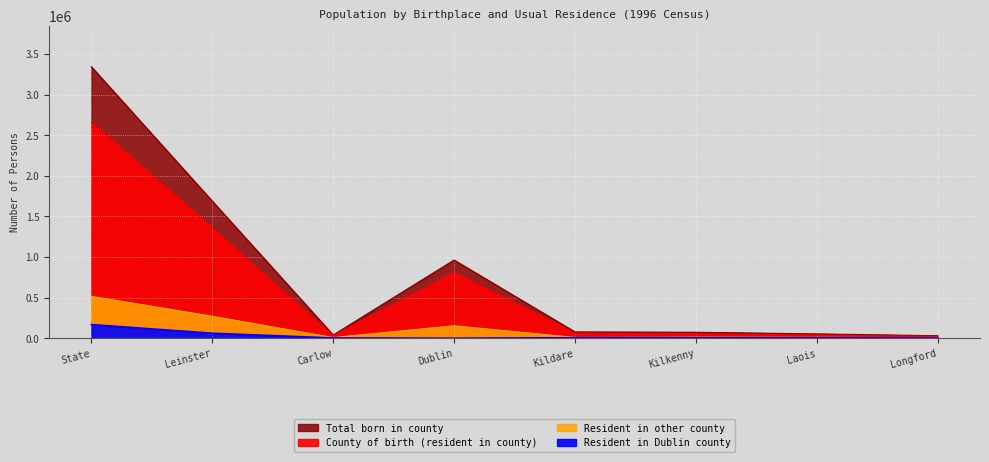

The County of birth (resident in county) series shows 112714 at Kildare. True or false?

False